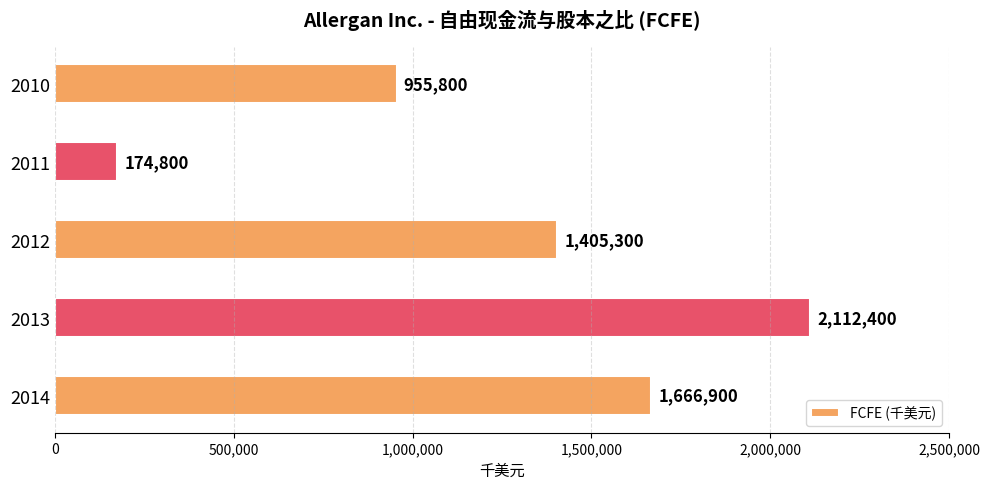

The chart shows a value of 400630 at 2010. True or false?

False